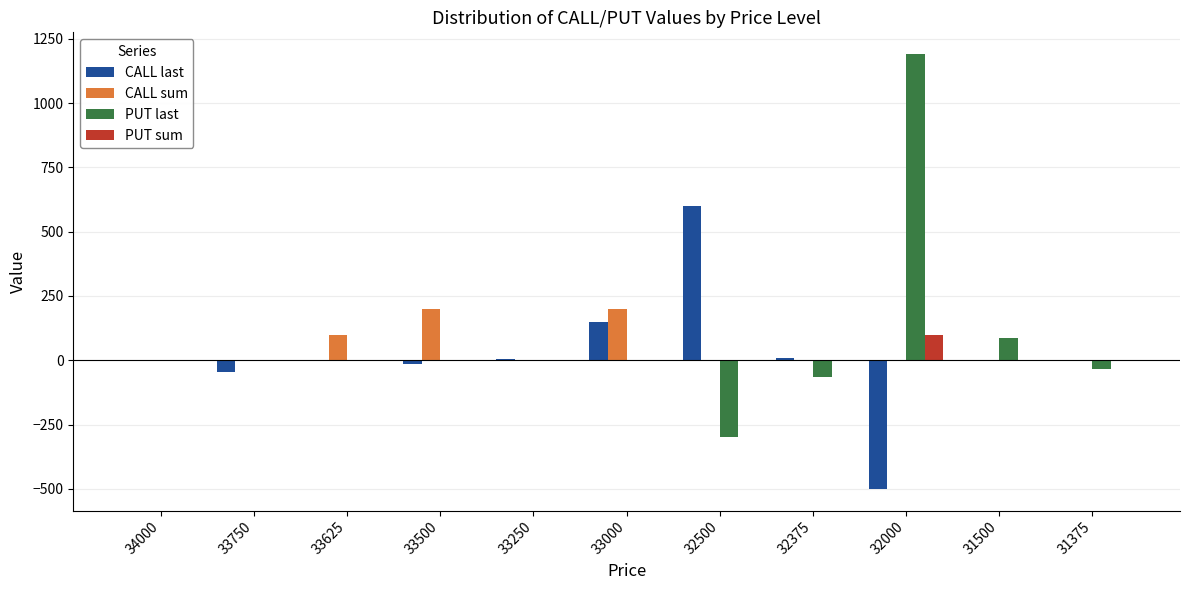

The value of CALL last at 31500 is 581. True or false?

False